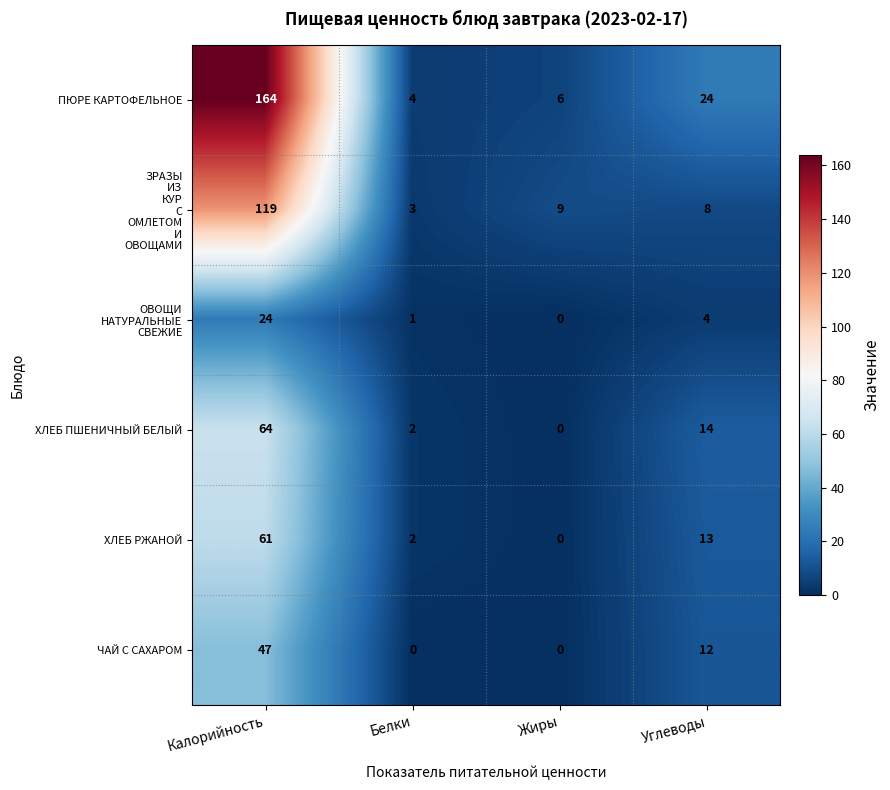

The ХЛЕБ ПШЕНИЧНЫЙ БЕЛЫЙ series shows 14 at Углеводы. True or false?

True